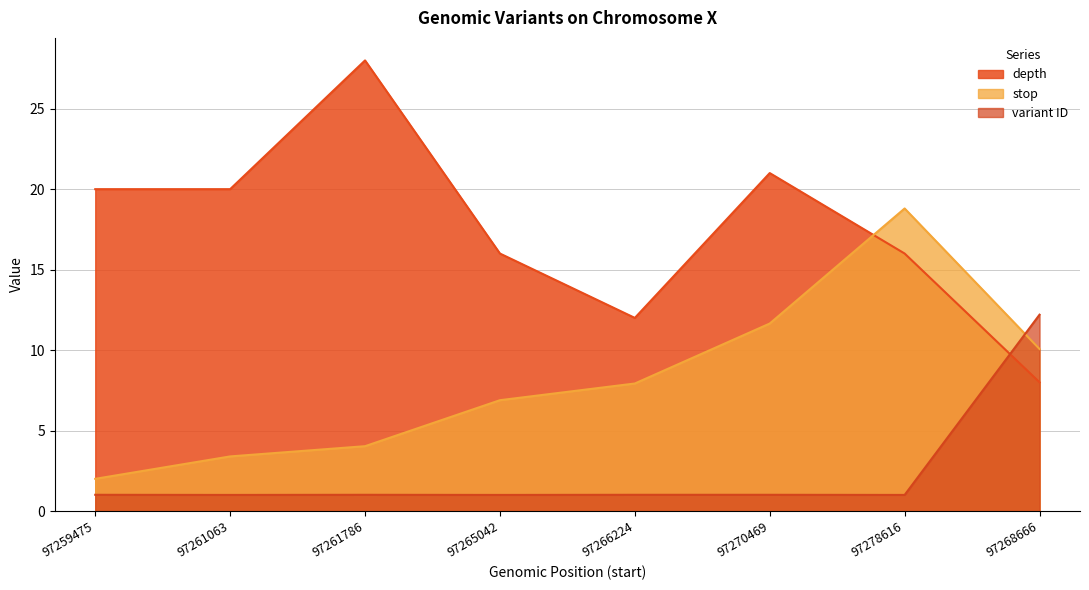

What is the label of the 8th point from the right?

97259475